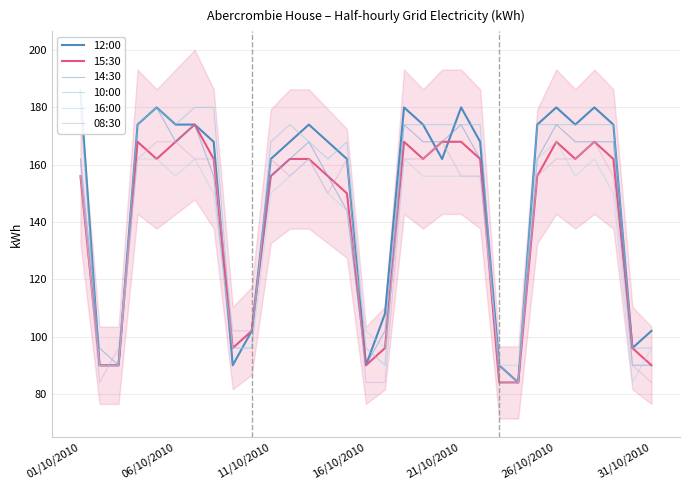

How many series are shown in this chart?

6